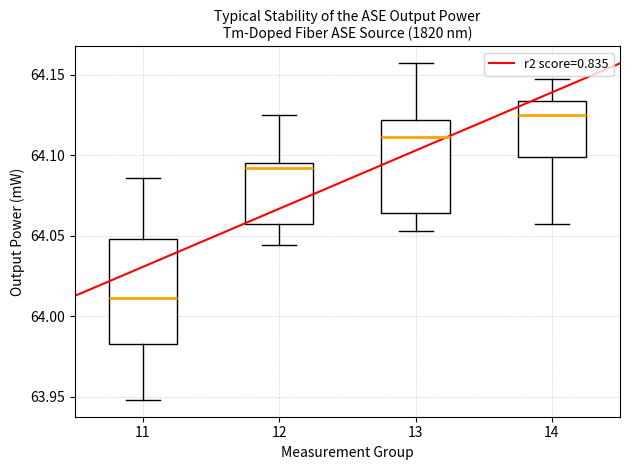

Reading left to right, transcribe this box plot: for each box, give where its median line is, the range the box spans, and where its two whiskers end, as read against the y-axis. The values are not printed on the chart, so give them approximately, as read against the axis.

11: median 64.010, box 63.985 to 64.050, whiskers 63.950 to 64.085
12: median 64.090, box 64.055 to 64.095, whiskers 64.045 to 64.125
13: median 64.110, box 64.065 to 64.120, whiskers 64.055 to 64.155
14: median 64.125, box 64.100 to 64.135, whiskers 64.055 to 64.145